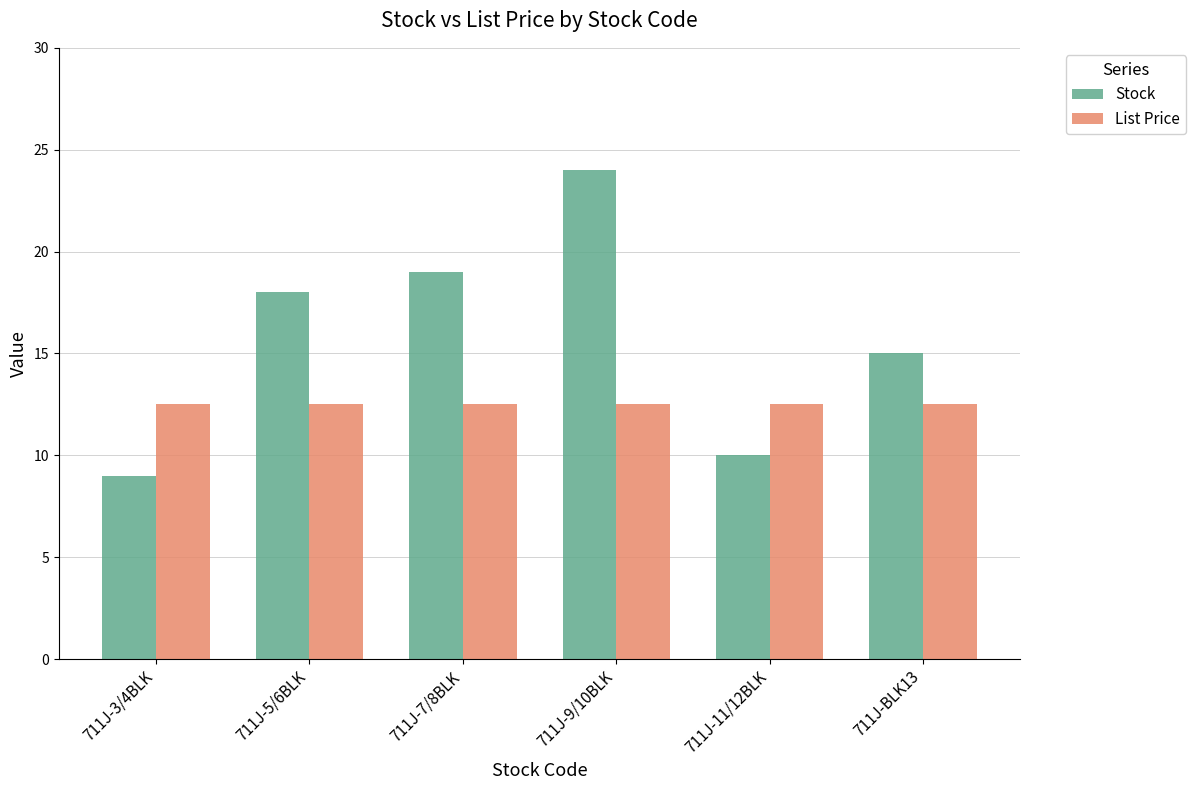

What is the greatest value displayed?

24.0